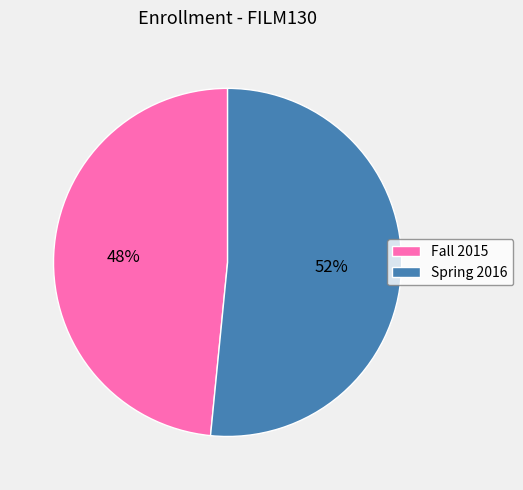

To the nearest percent, what is the average slice percentage?

50%